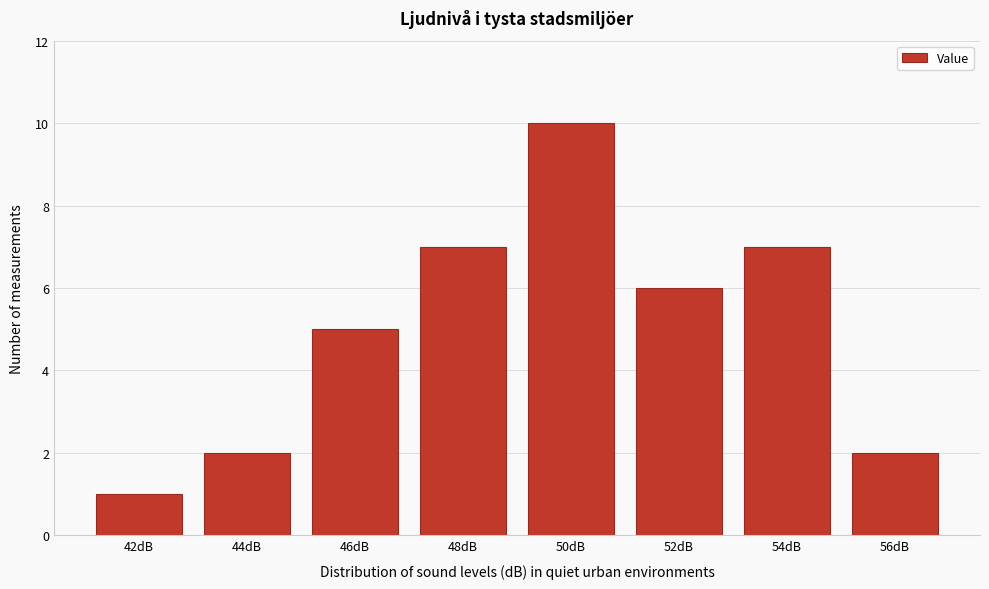

Reading left to right, list all the values displayed in this chart.

1	2	5	7	10	6	7	2